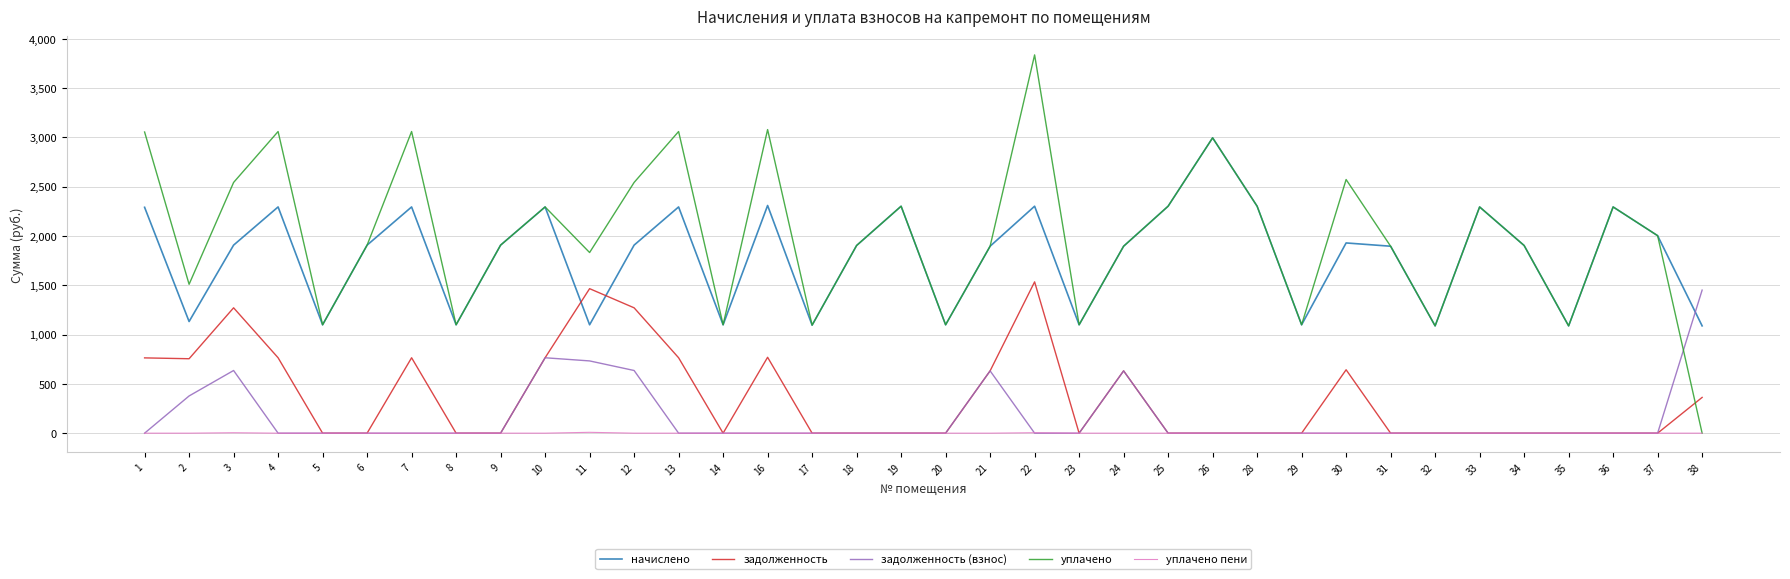

What is the greatest value displayed?

3834.5